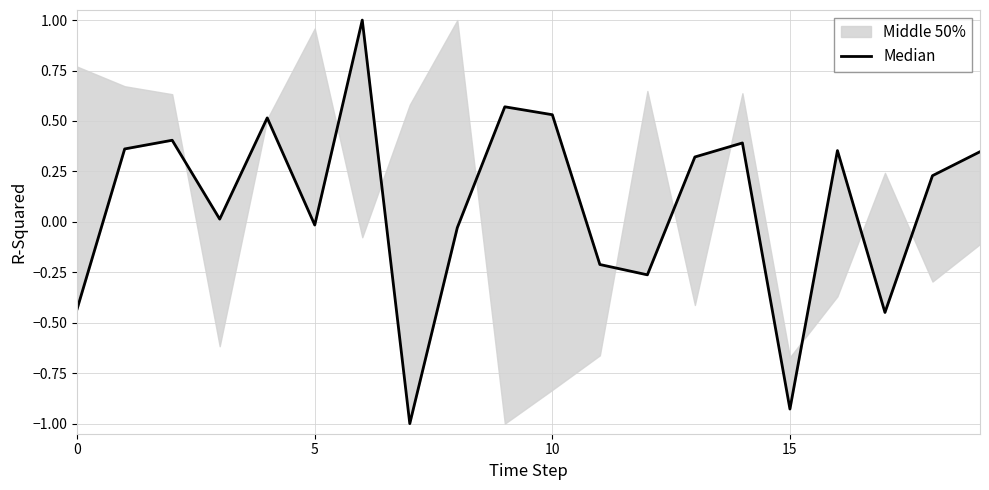

At which category does the chart reach its peak across all series?

6